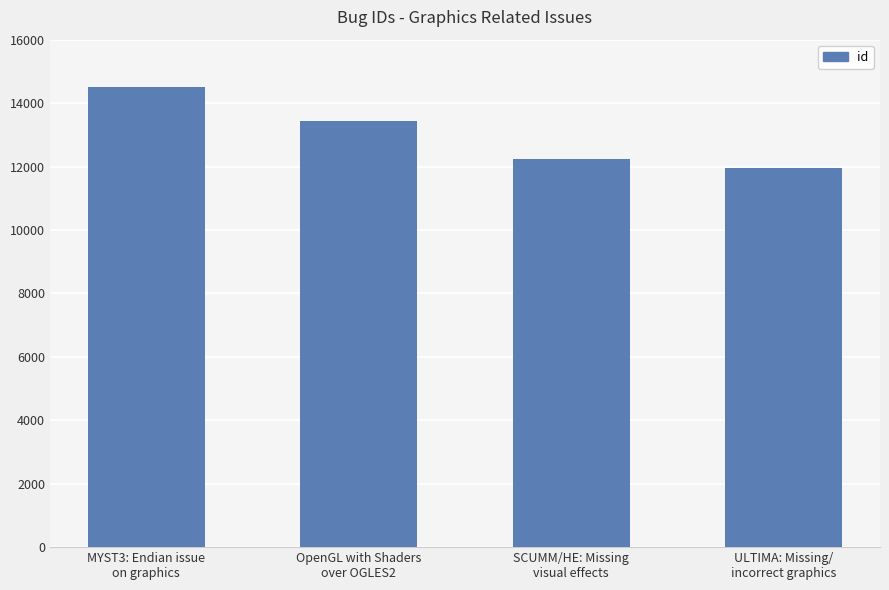

What is the approximate value at SCUMM/HE: Missing
visual effects, to the nearest 50?

12250